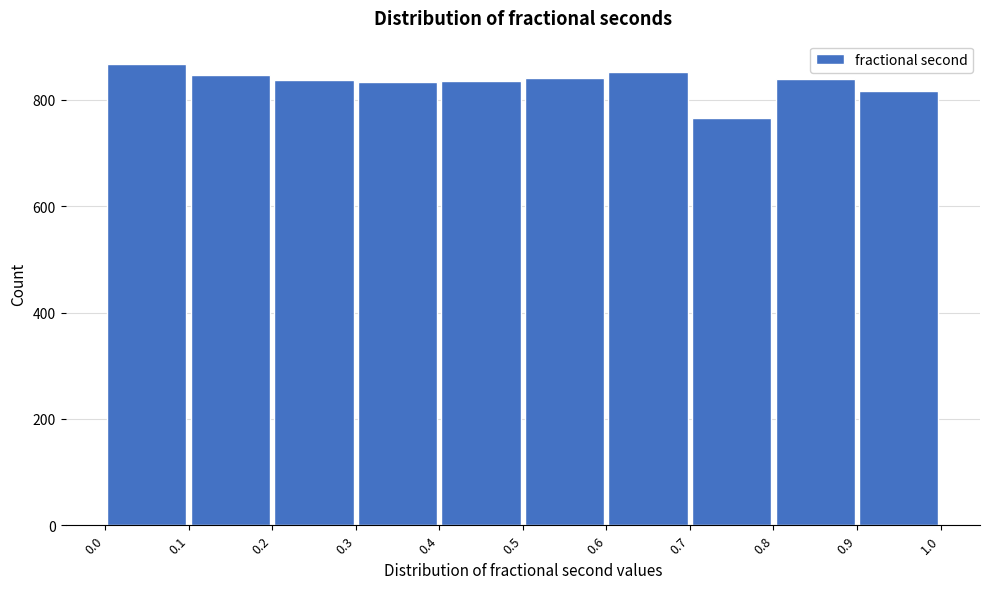

What is the height of the bar covering 0.3 to 0.4 on the x-axis? The values are not printed on the chart, so give them approximately, as read against the axis.

840